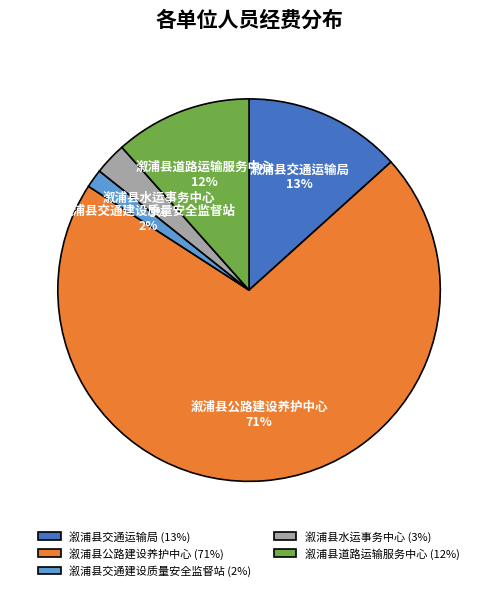

What percentage is the 溆浦县水运事务中心 slice, to the nearest percent?

3%